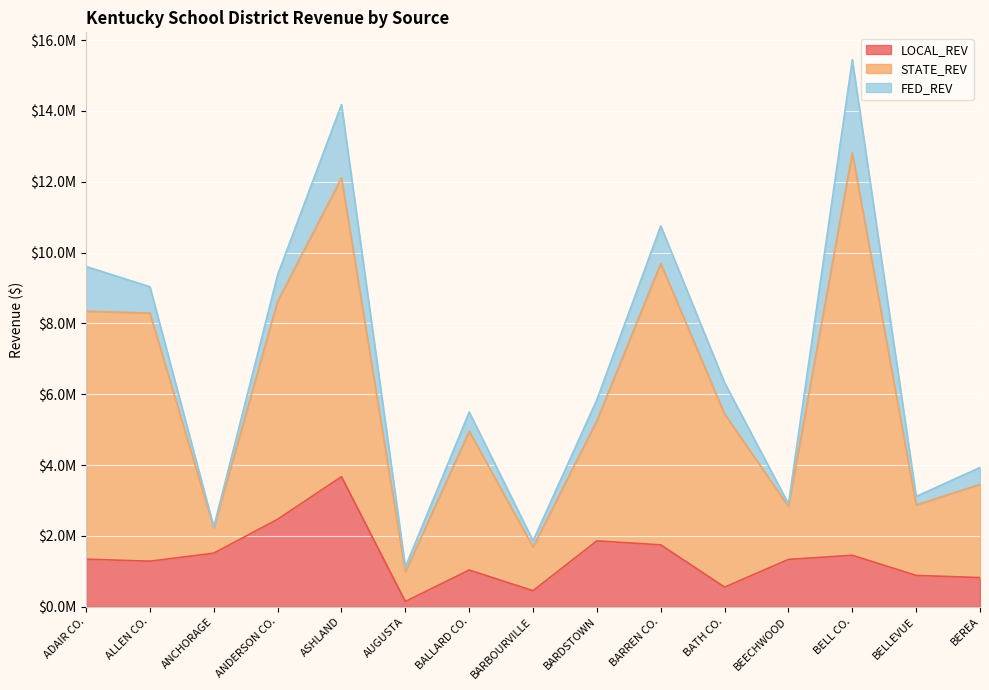

Which series has the largest range (max minus min)?

STATE_REV